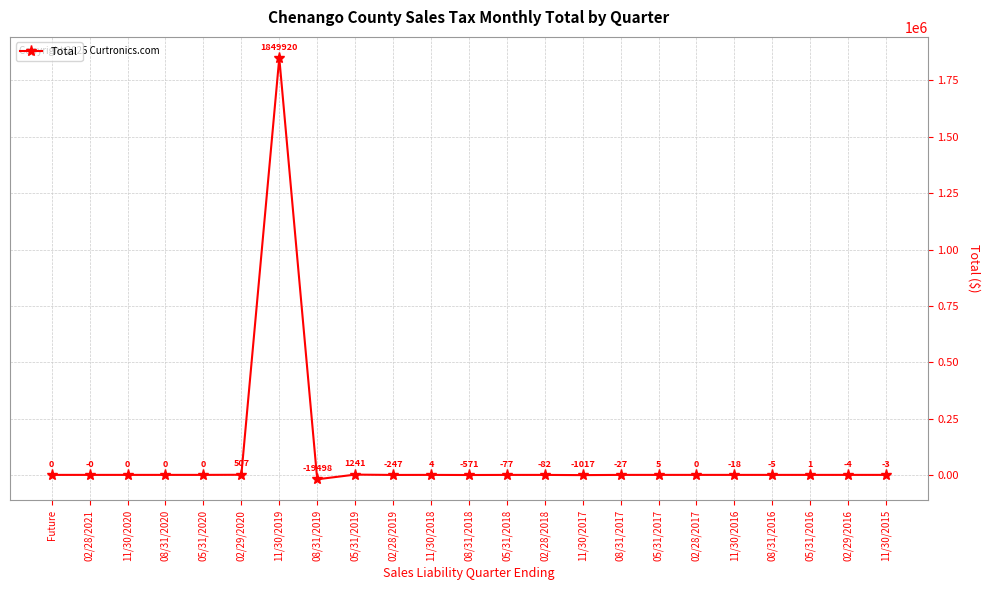

What is the change in value from 08/31/2017 to 05/31/2017?

+31.8